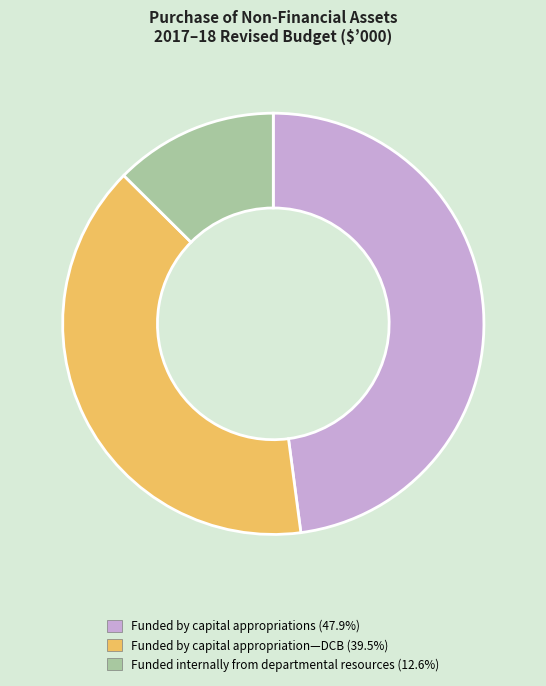

Approximately how many times larger is the value at Funded internally from departmental resources compared to Funded by capital appropriations?

0.3